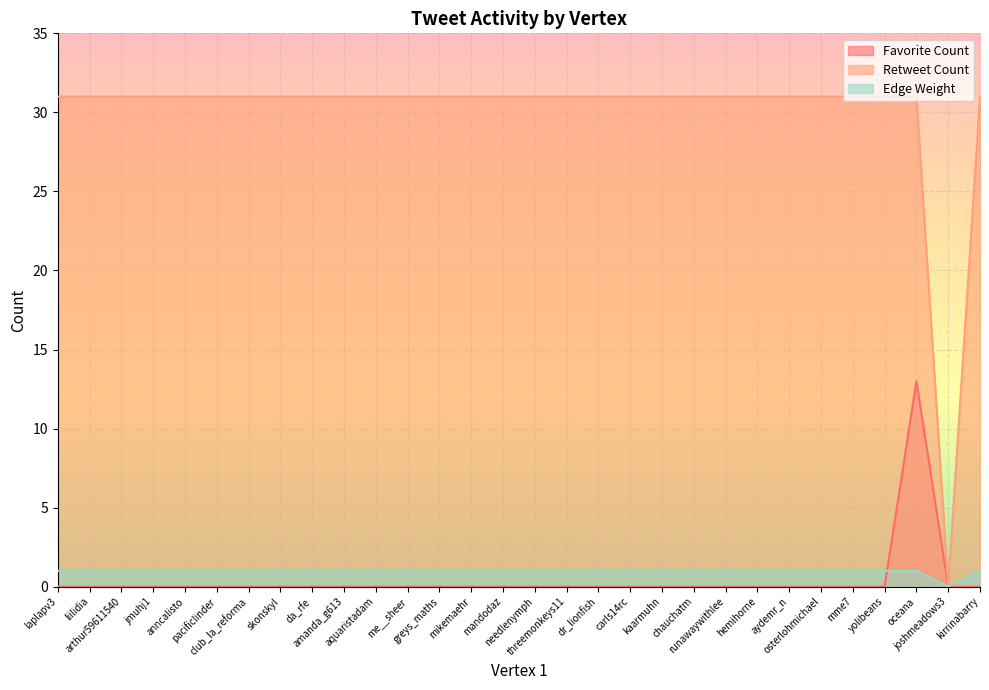

Between amanda_g613 and kirrinabarry, which series saw the biggest shift?

Favorite Count